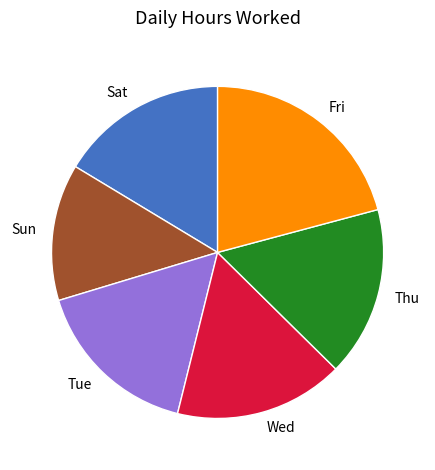

Is there a majority slice in this chart?

No